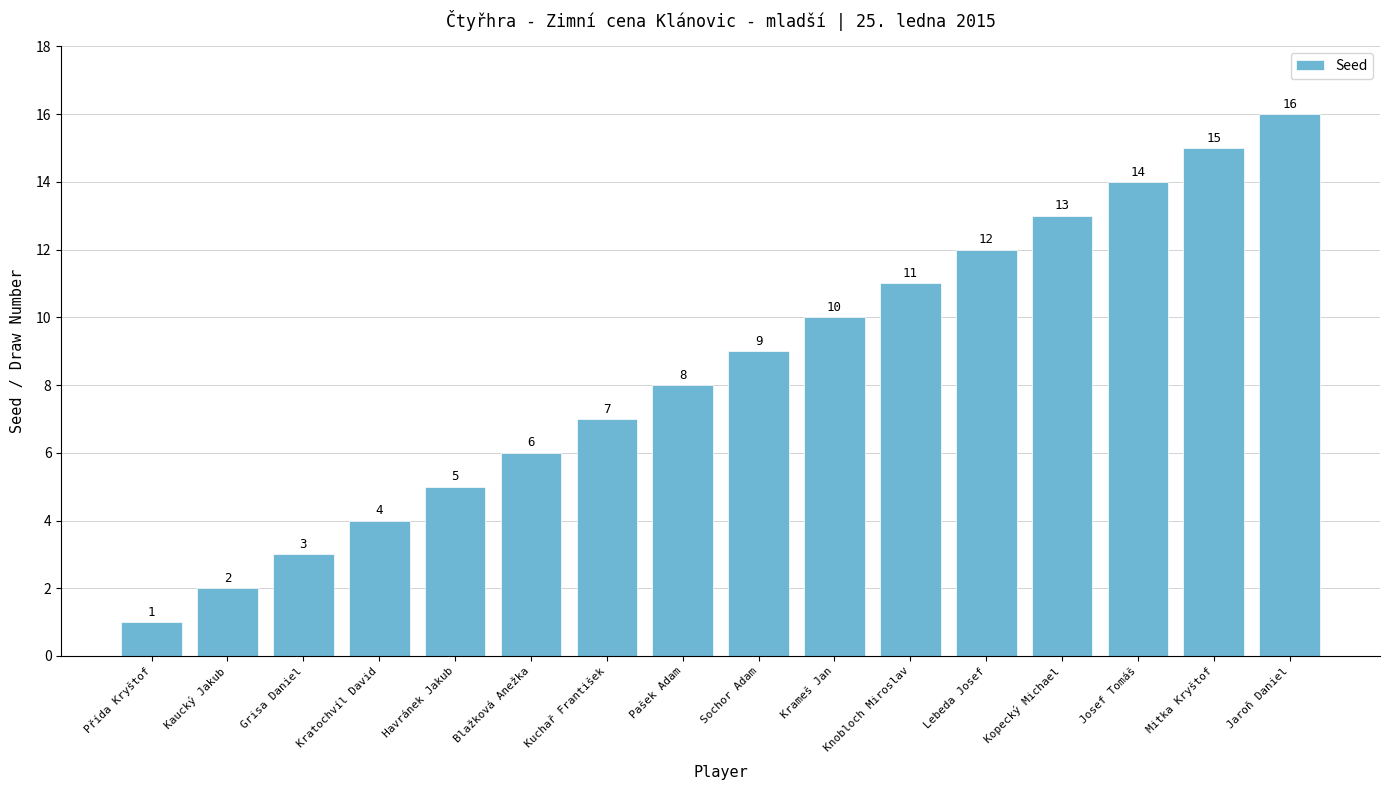

What is the label of the 11th bar from the right?

Blažková Anežka